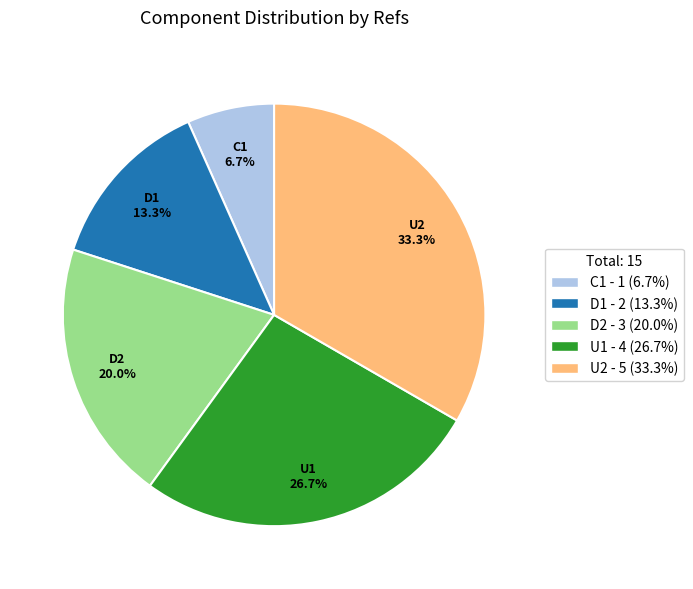

True or false: C1 accounts for 18% of the total.

False